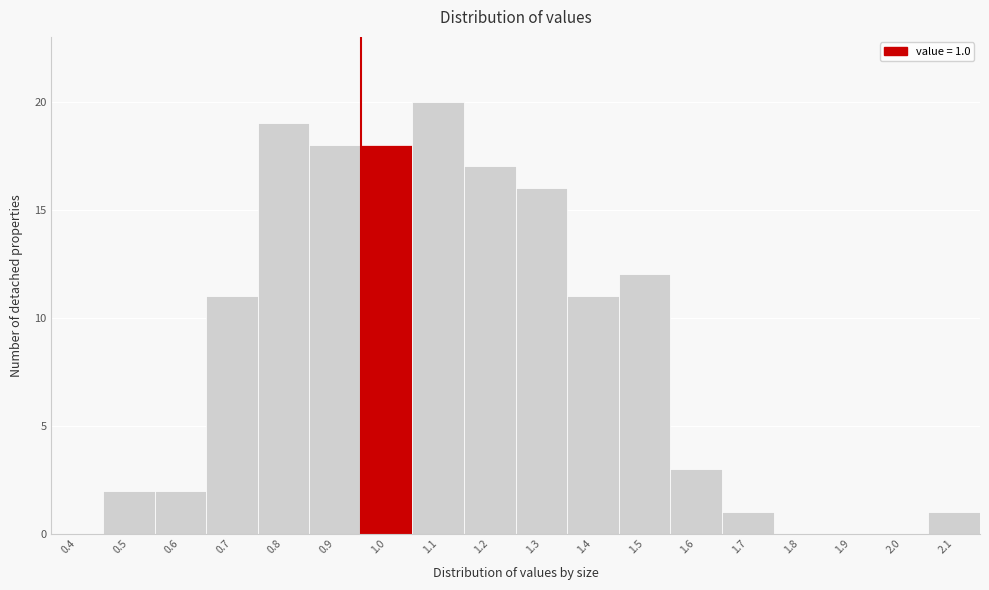

Reading left to right, extract all data points from this chart.

0.4=0	0.5=2	0.6=2	0.7=11	0.8=19	0.9=18	1.0=18	1.1=20	1.2=17	1.3=16	1.4=11	1.5=12	1.6=3	1.7=1	1.8=0	1.9=0	2.0=0	2.1=1